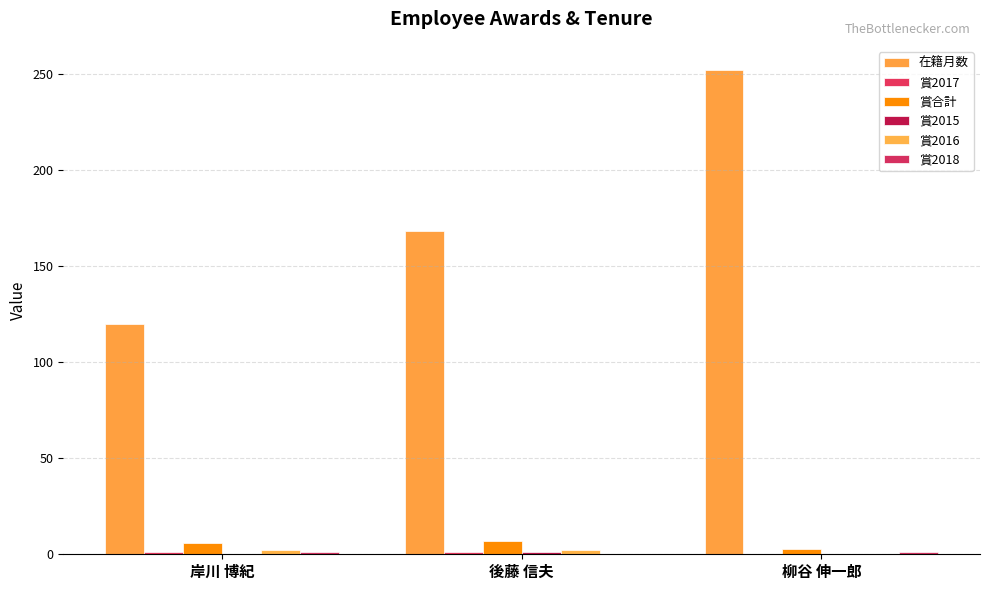

How many groups of bars are there?

3